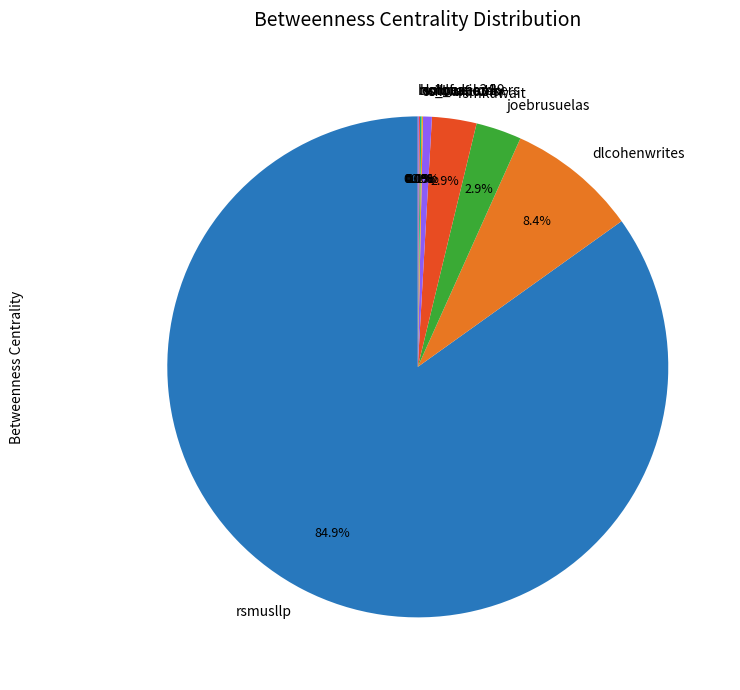

How much of the chart is everything except rsmusllp?

15.1%